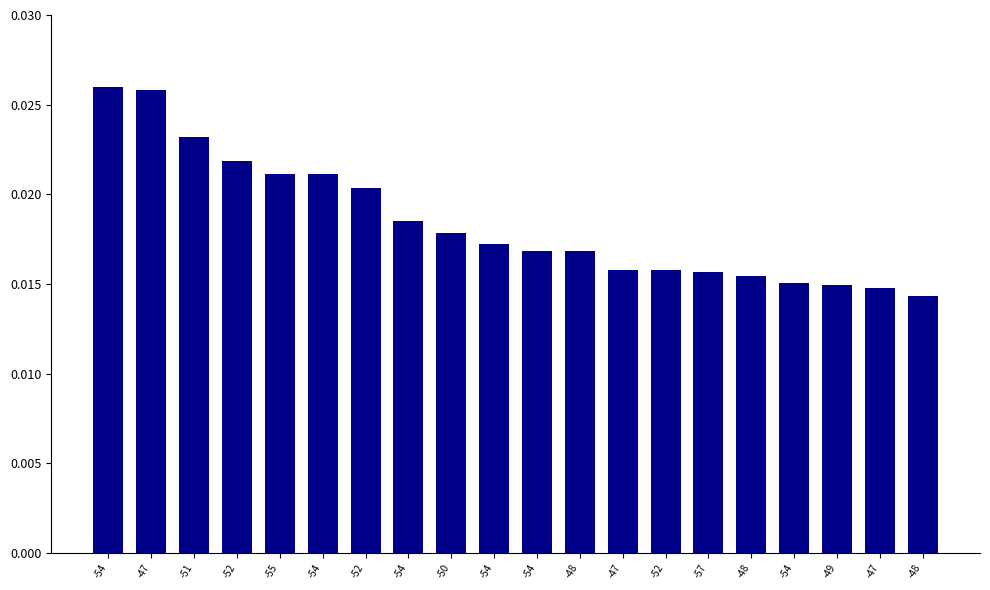

The chart shows a value of 0.0 at -55. True or false?

False